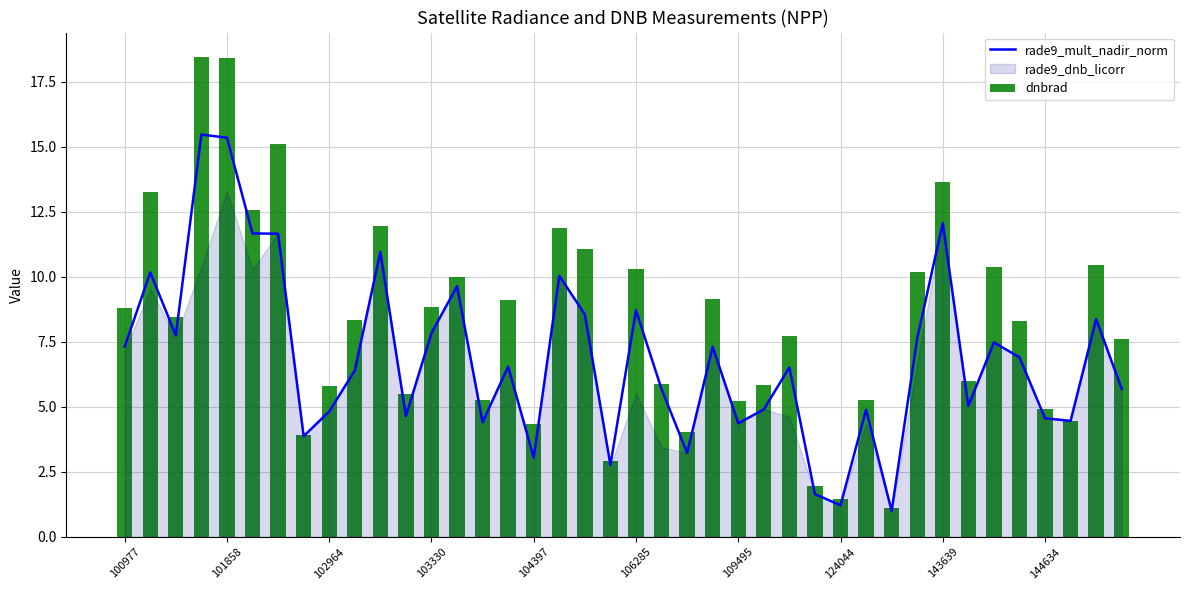

Reading left to right, list all the values displayed in this chart.

rade9_mult_nadir_norm: 7.3	10.2	7.8	15.5	15.4	11.7	11.7	3.9	4.8	6.4	11.0	4.7	7.8	9.6	4.4	6.5	3.0	10.0	8.6	2.8	8.7	5.7	3.2	7.3	4.4	4.9	6.5	1.6	1.2	4.9	1.0	7.6	12.1	5.0	7.5	6.9	4.6	4.5	8.4	5.7
dnbrad: 8.8	13.3	8.5	18.5	18.4	12.6	15.1	3.9	5.8	8.3	12.0	5.5	8.9	10.0	5.3	9.1	4.3	11.9	11.1	2.9	10.3	5.9	4.0	9.1	5.2	5.8	7.7	2.0	1.5	5.3	1.1	10.2	13.6	6.0	10.4	8.3	4.9	4.5	10.5	7.6